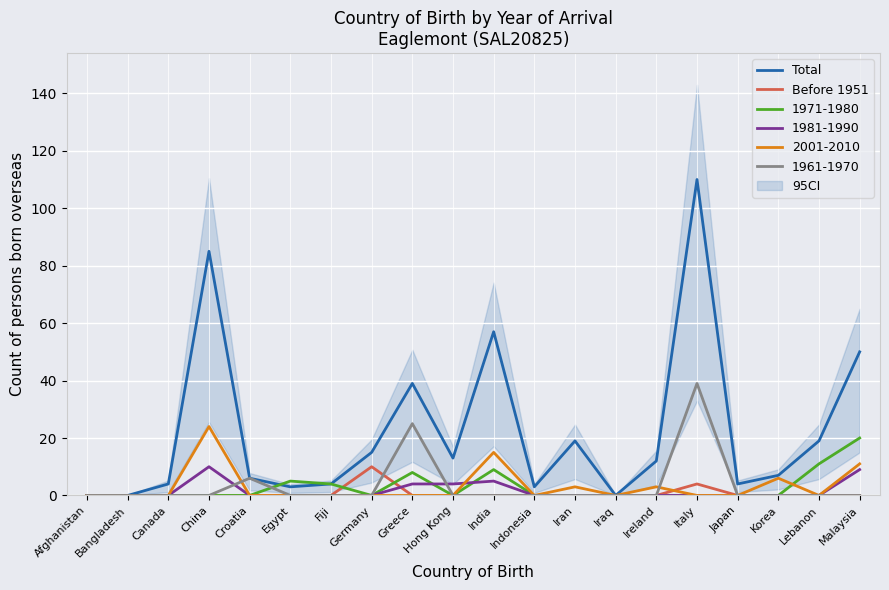

What position from the left is Malaysia?

20